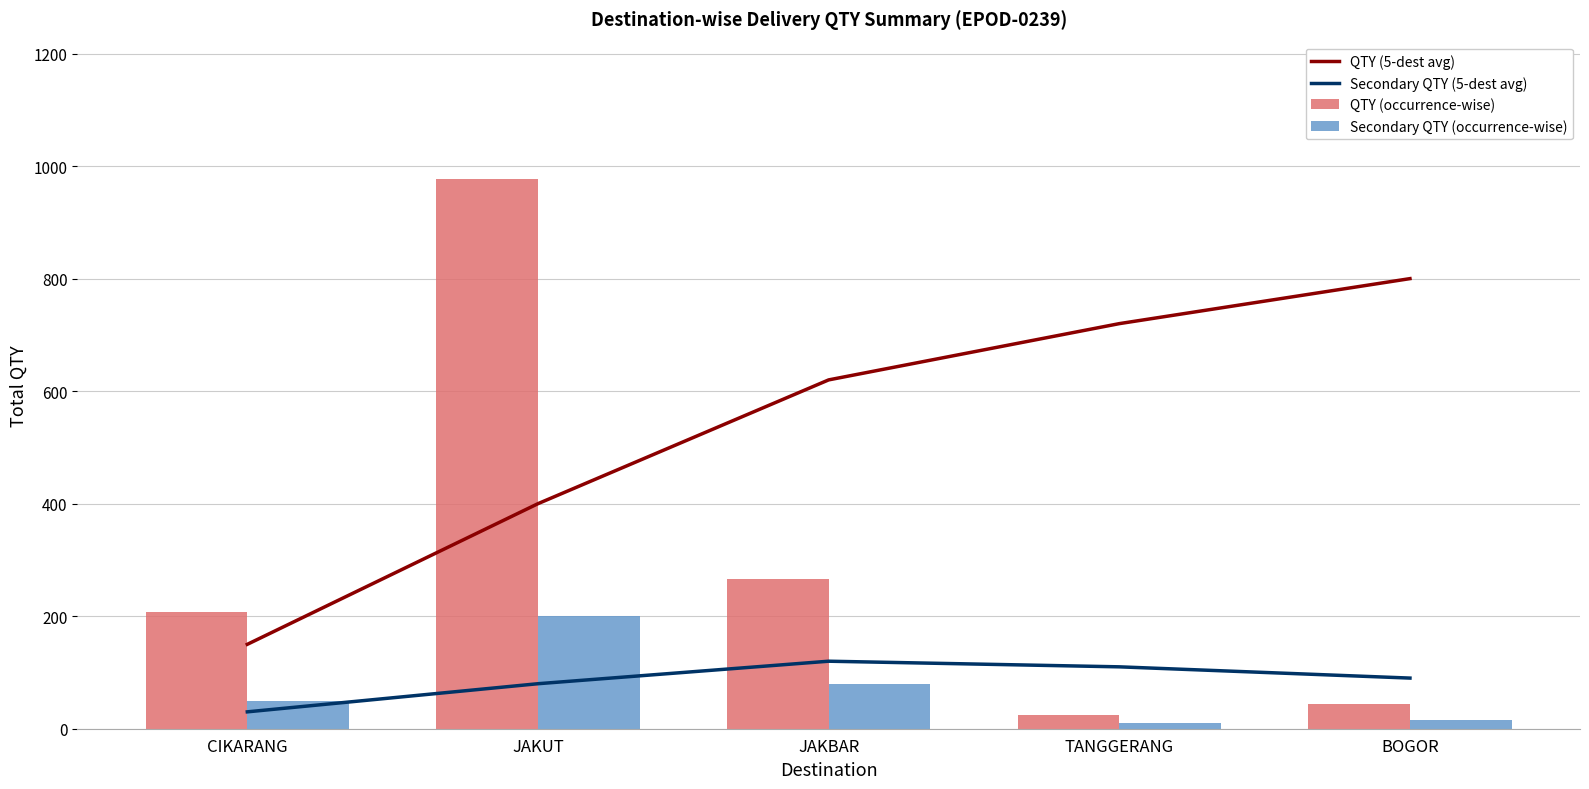

How many Secondary QTY (5-dest avg) values are between 80 and 110?

3